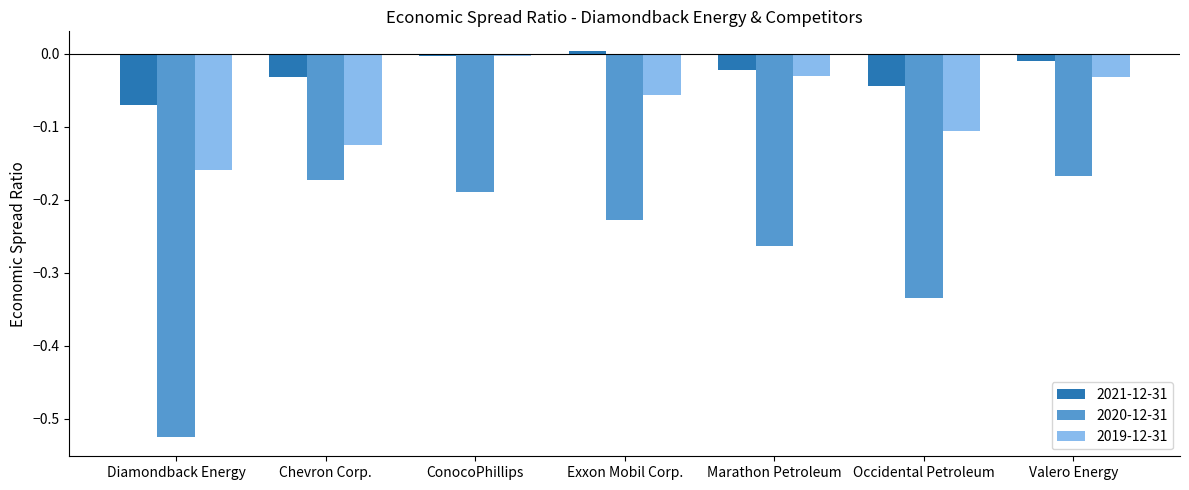

List the labels in order of 2020-12-31 value, smallest first.

Diamondback Energy, Occidental Petroleum, Marathon Petroleum, Exxon Mobil Corp., ConocoPhillips, Chevron Corp., Valero Energy